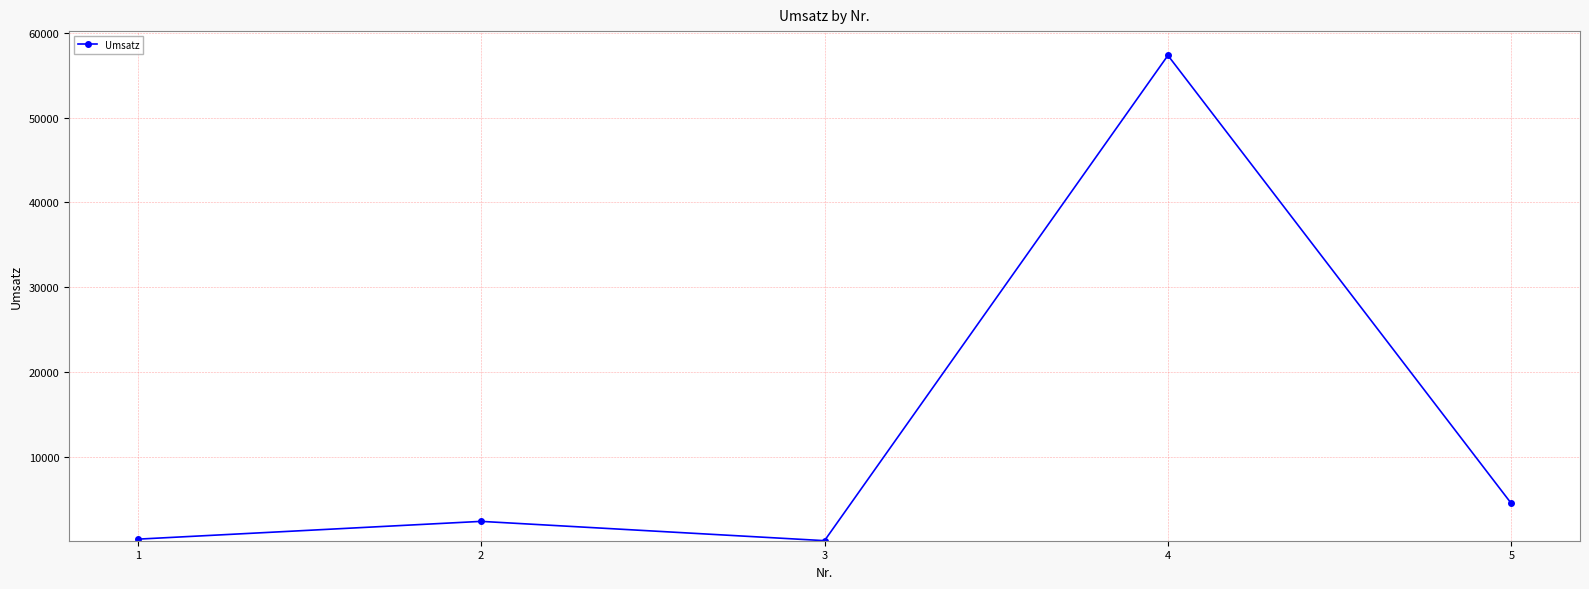

What is the difference between the maximum and minimum values?

57277.9